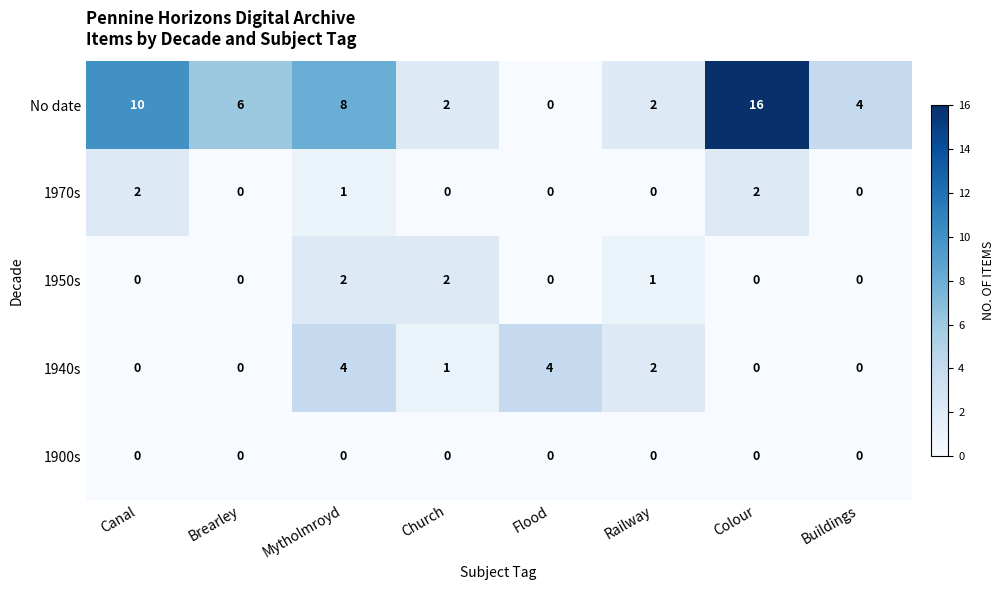

Is it true that 1940s equals -1 at Buildings?

False